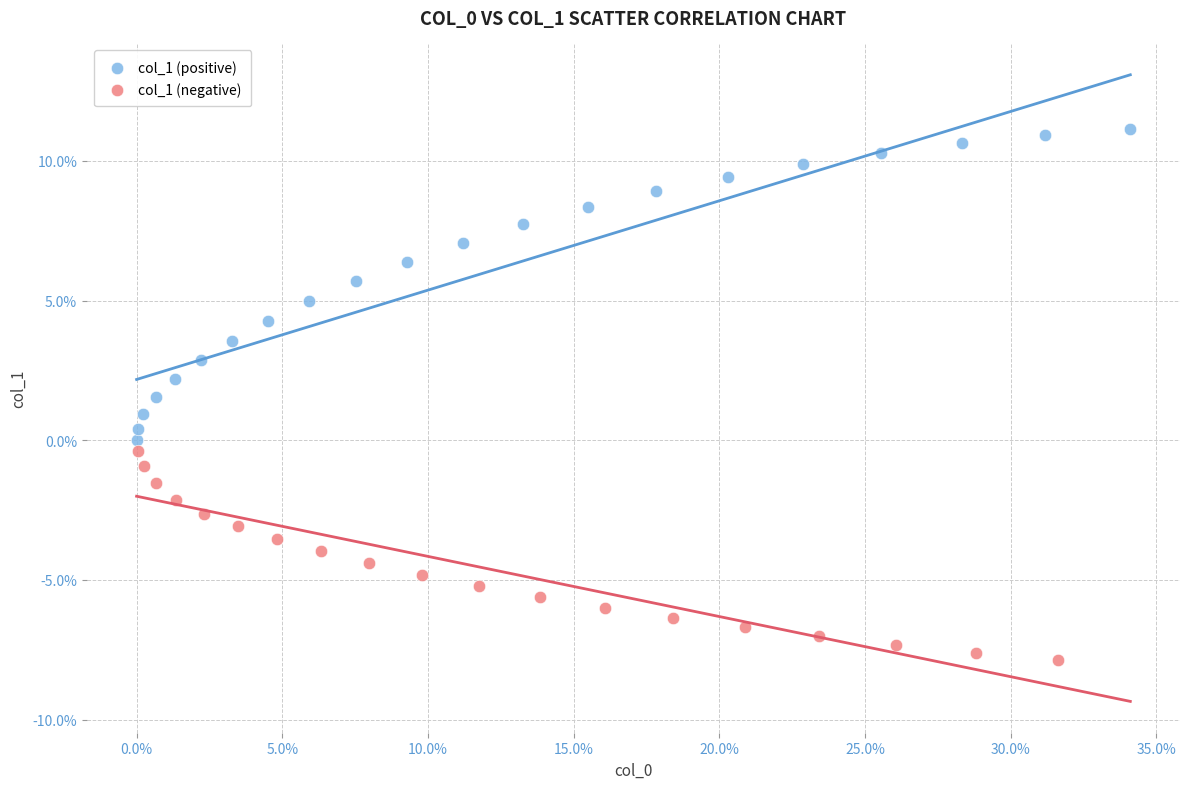

What are all the series names shown in the legend?

col_1 (positive), col_1 (negative)